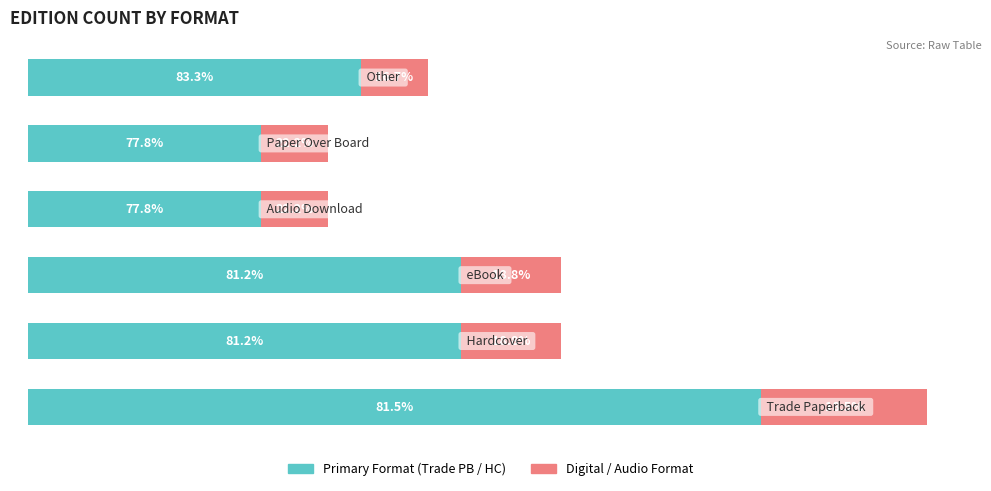

How many categories are shown in the chart?

6